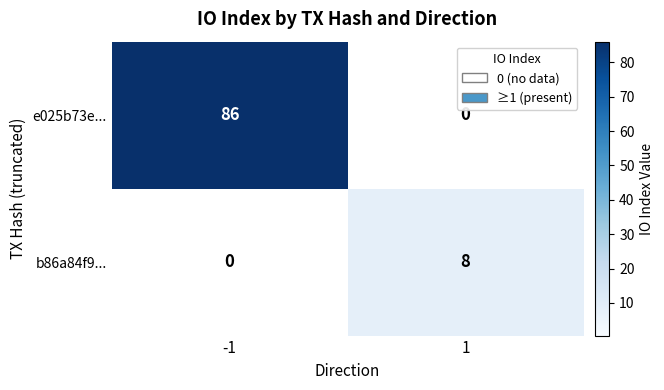

Reading left to right, what are all the values shown in this chart?

e025b73e...: 86	0
b86a84f9...: 0	8